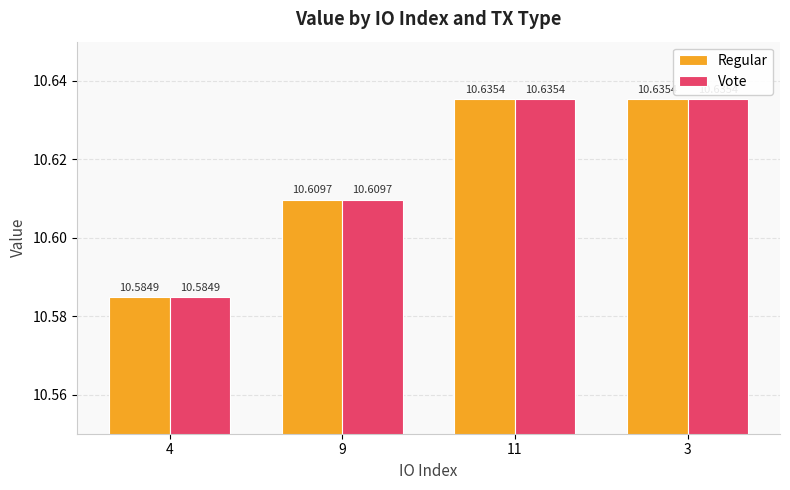

Is the value of Regular at 3 greater than the value of Vote at 9?

Yes